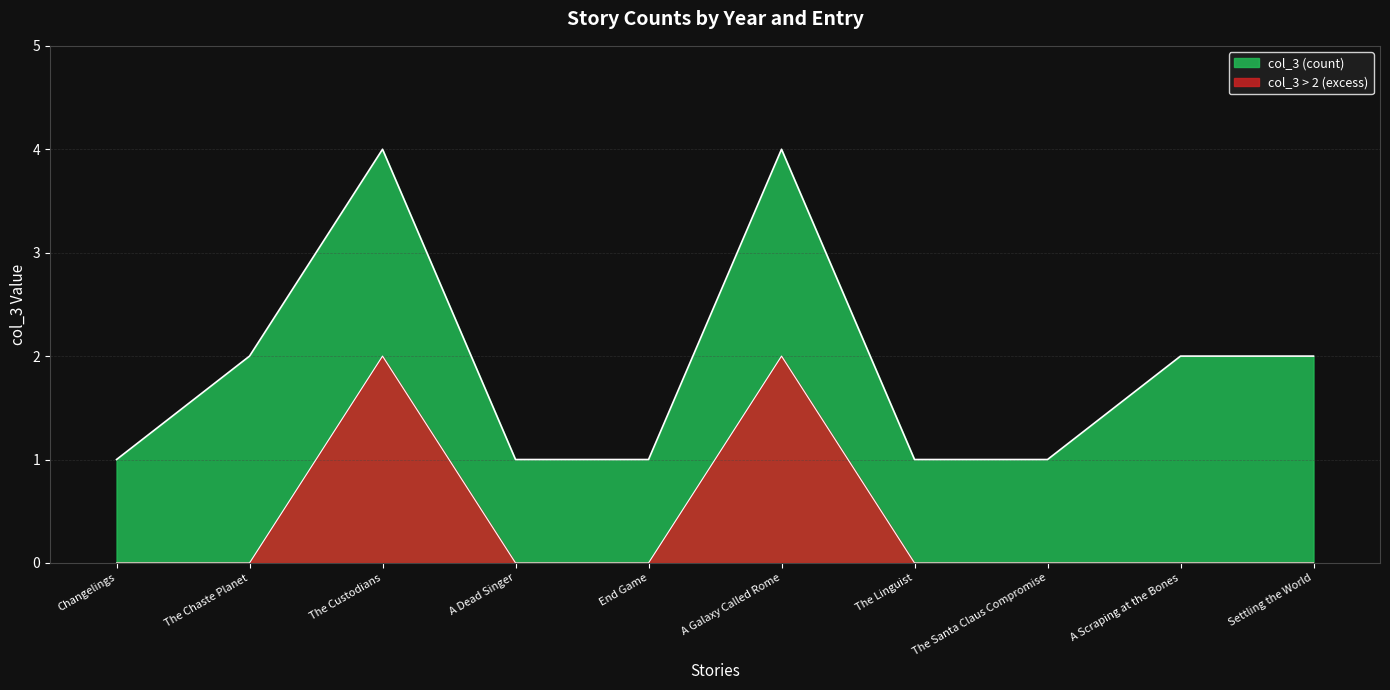

Which has a higher value, A Dead Singer or Changelings?

A Dead Singer